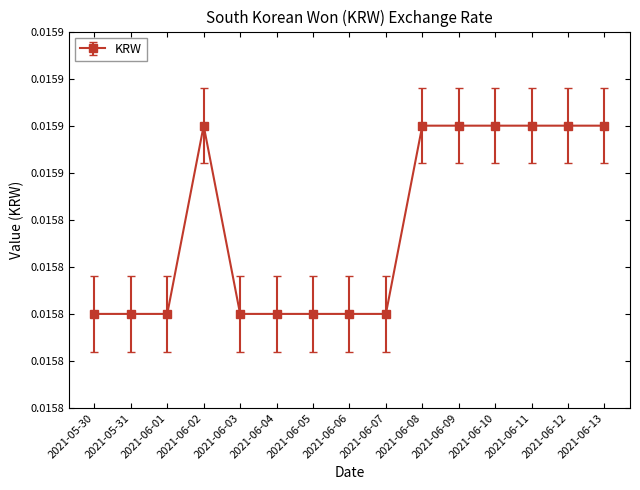

Does the chart have visible grid lines?

No